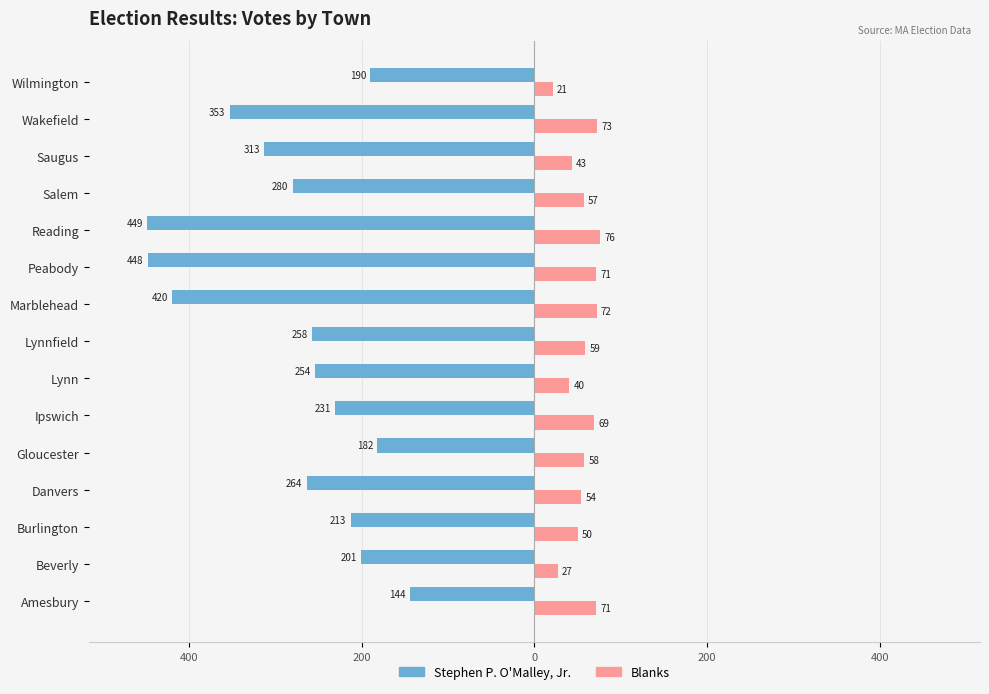

What are all the series names shown in the legend?

Stephen P. O'Malley, Jr., Blanks